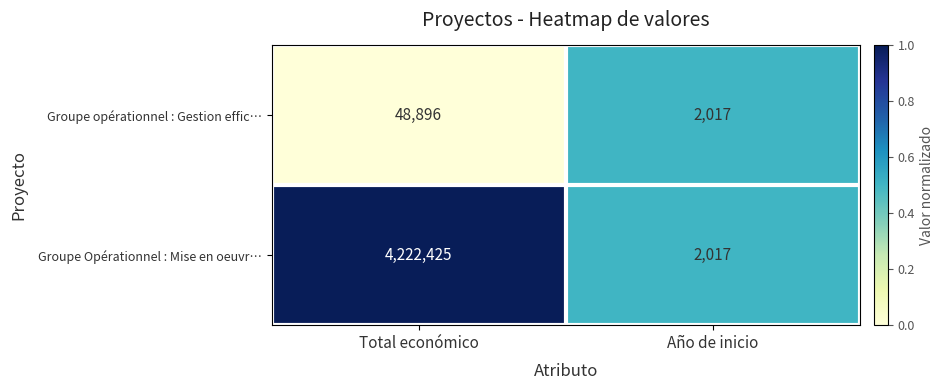

Where is Groupe opérationnel : Gestion effic… nearest to the value 25456?

Año de inicio